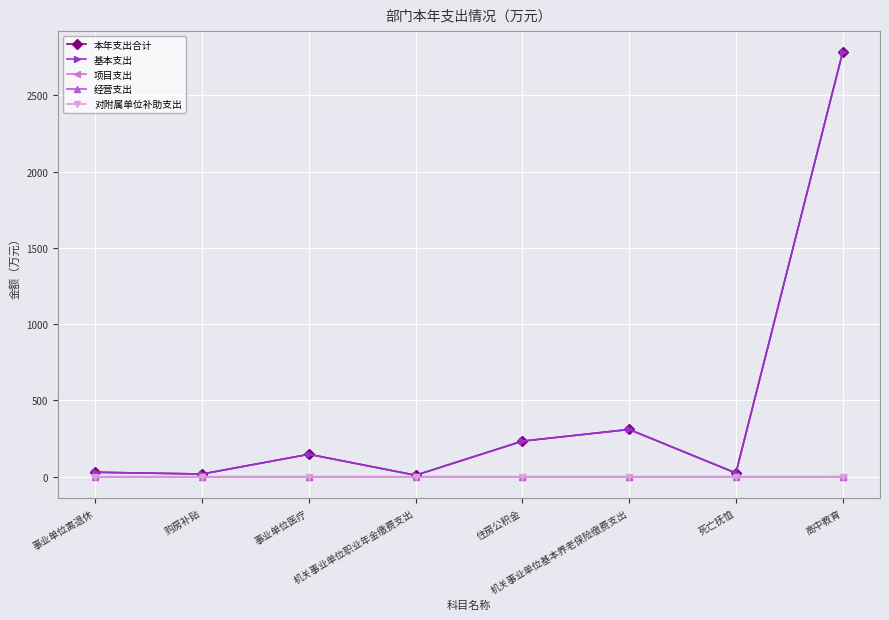

What is the maximum value shown in the chart?

2783.1